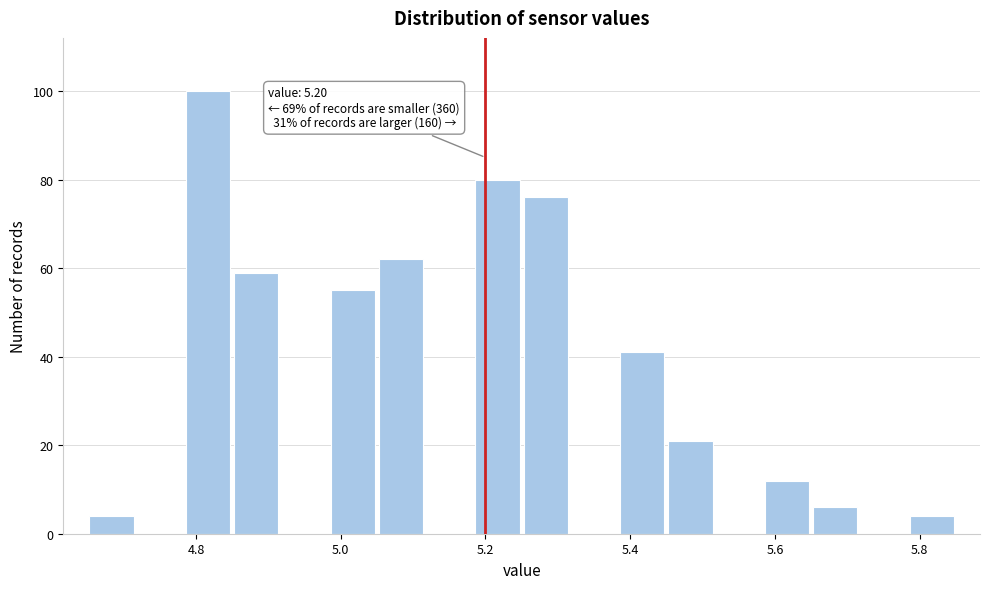

Read against the x-axis, roughly where is the centre of the tallest bar?

4.82